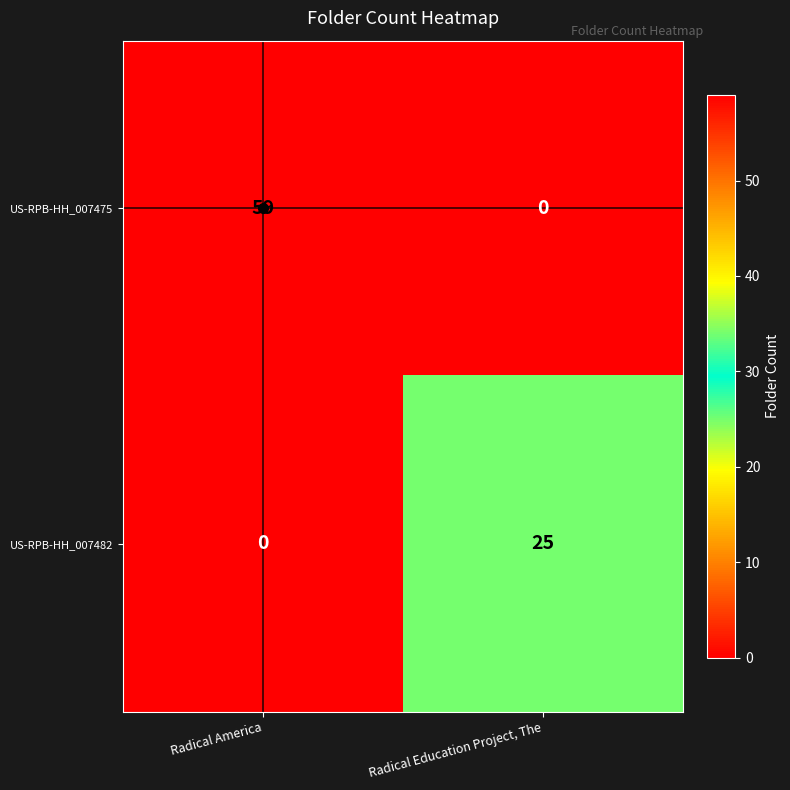

Between Radical America and Radical Education Project, The, which series saw the biggest shift?

US-RPB-HH_007475